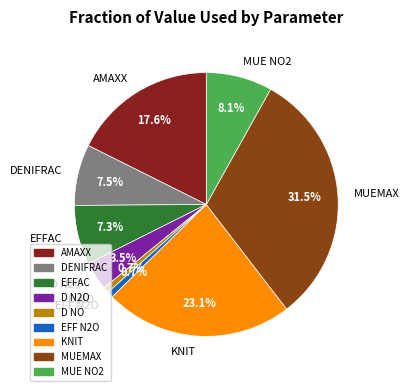

To the nearest percent, what is the combined percentage of D N2O and MUEMAX?

35%